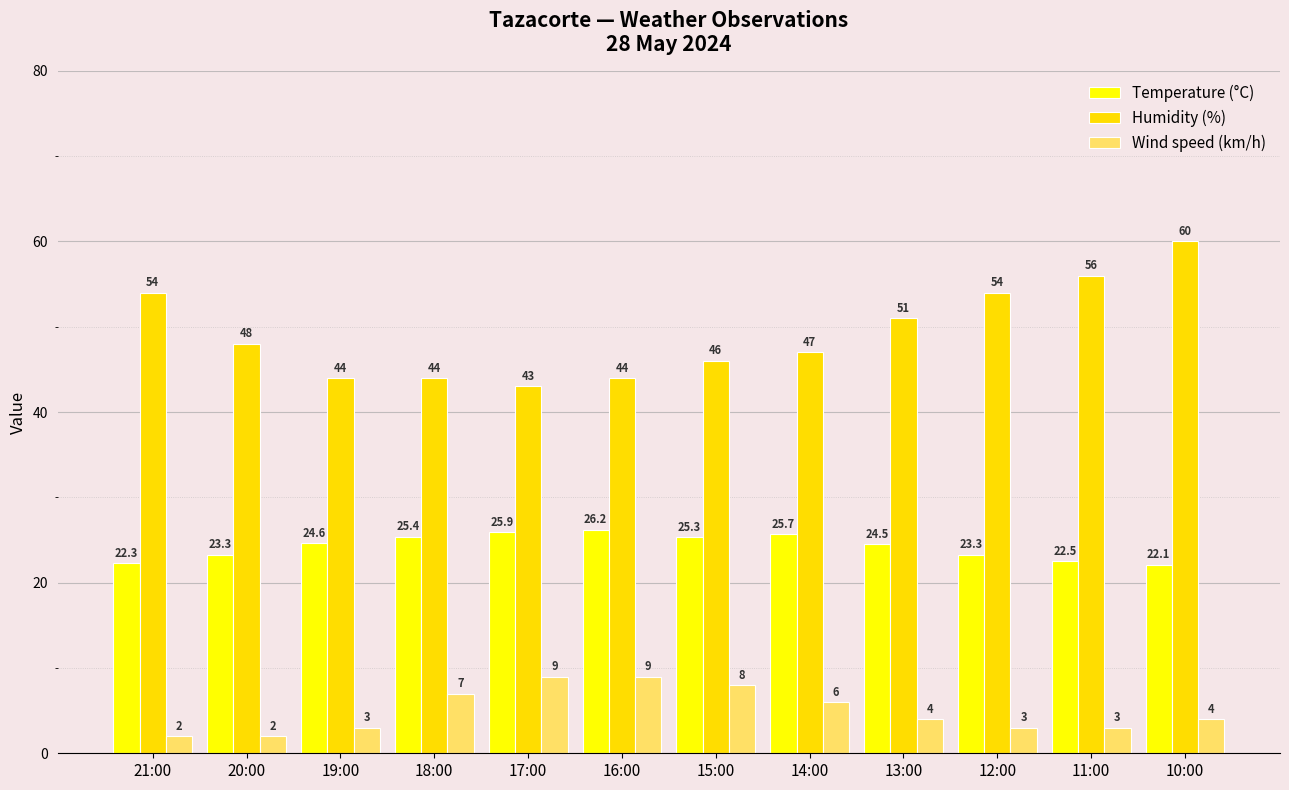

Between 17:00 and 20:00, which is larger?

17:00